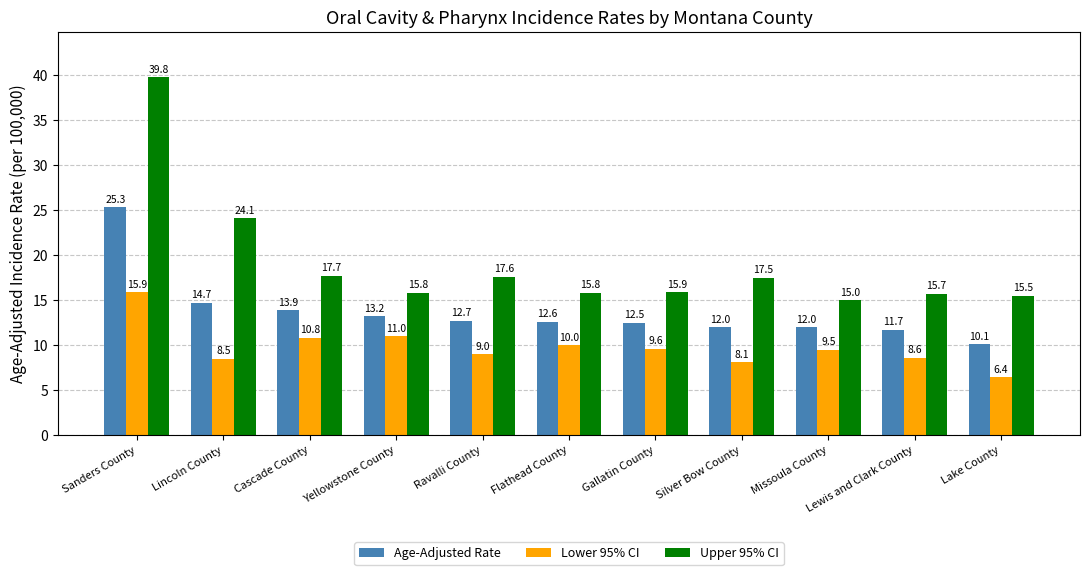

Rank the series at Missoula County from highest to lowest value.

Upper 95% CI, Age-Adjusted Rate, Lower 95% CI